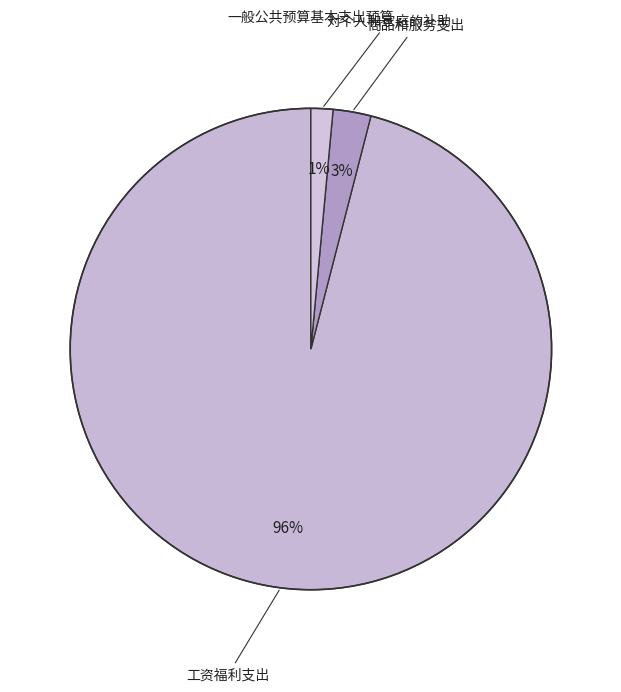

To the nearest percent, what portion does 对个人和家庭的补助 represent?

1%